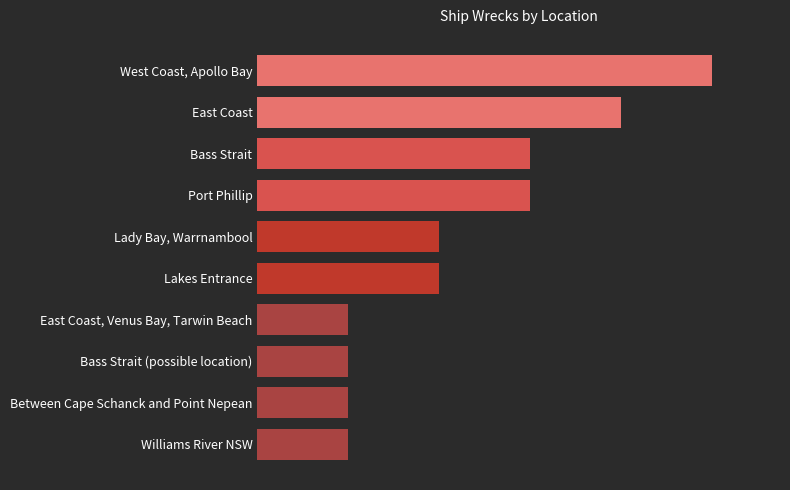

Count the values in the range 1 to 3.

8